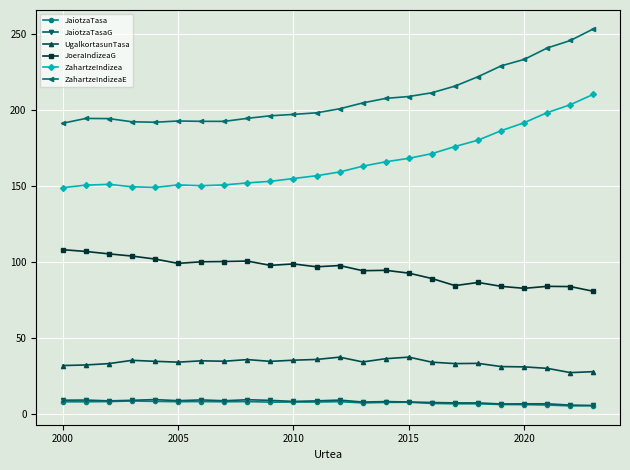

What is the value of the ZahartzeIndizea point at the 2nd from the left?

150.8